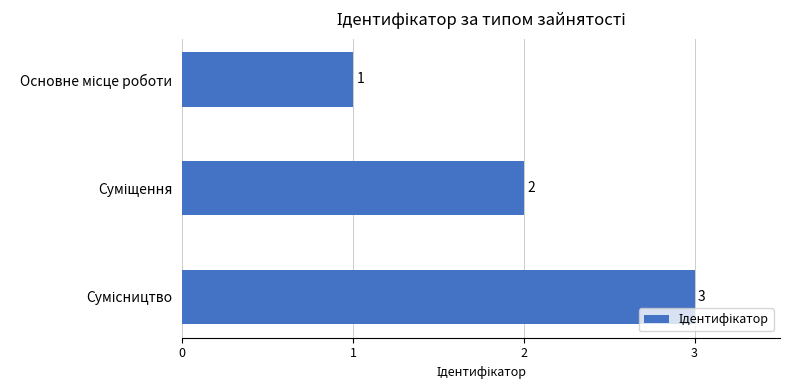

Count the values in the range 1 to 3.

3